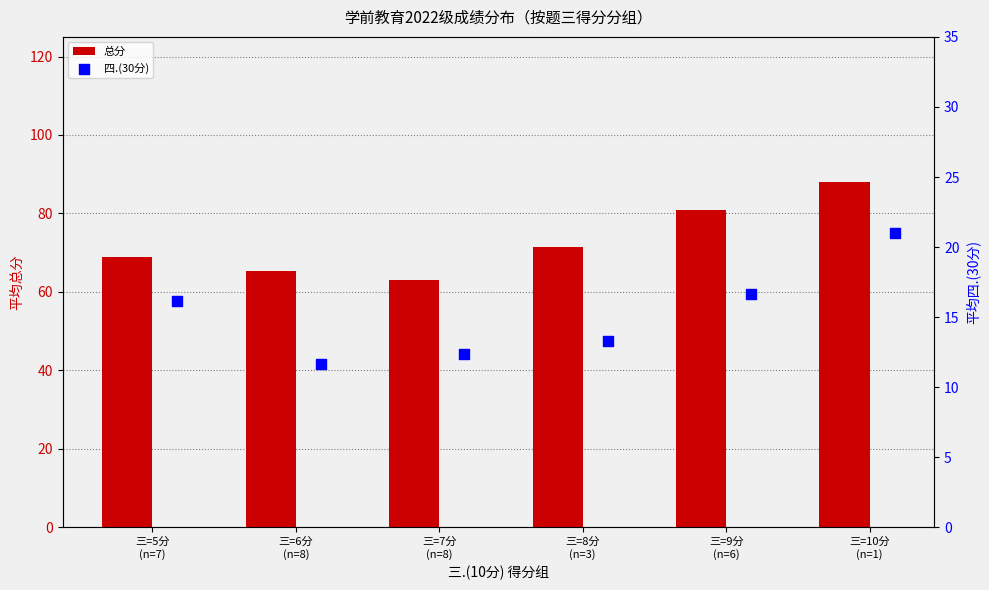

What is the difference between the maximum and minimum values in the 总分 series?

25.0